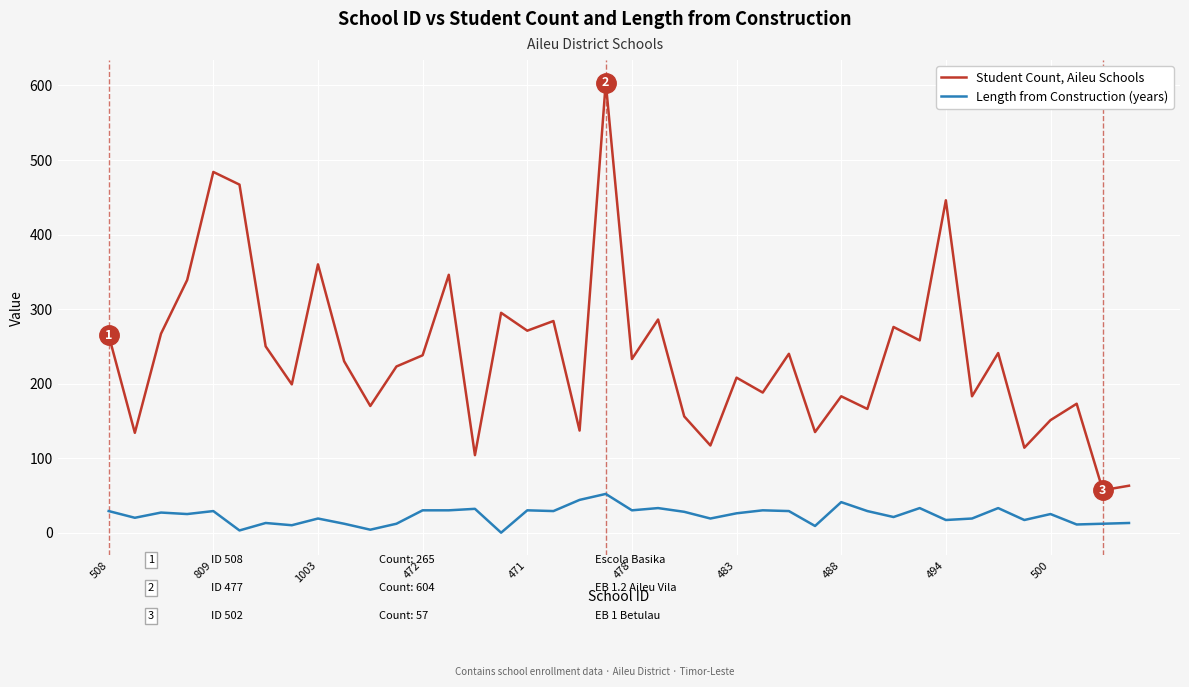

List the series in order of their peak value, highest first.

Student Count, Aileu Schools, Length from Construction (years)